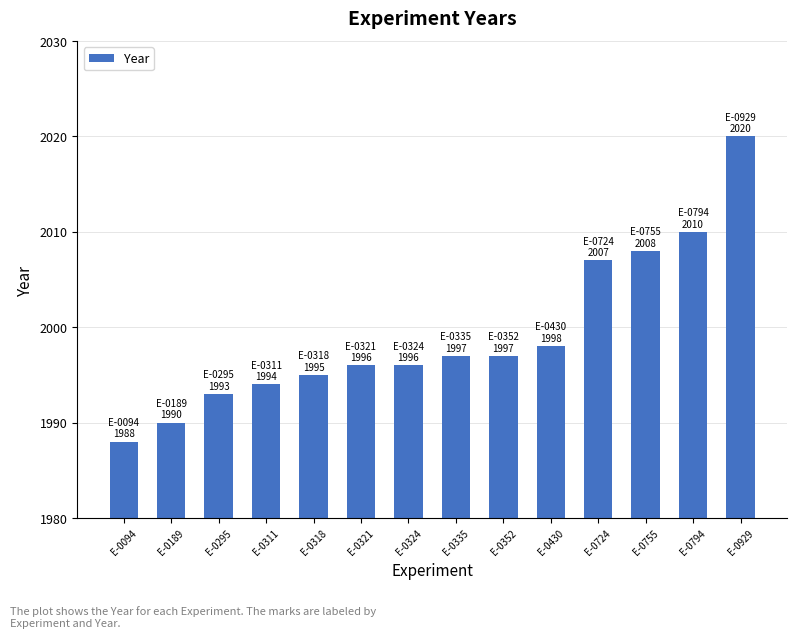

What is the value of the 8th bar from the left?

1997